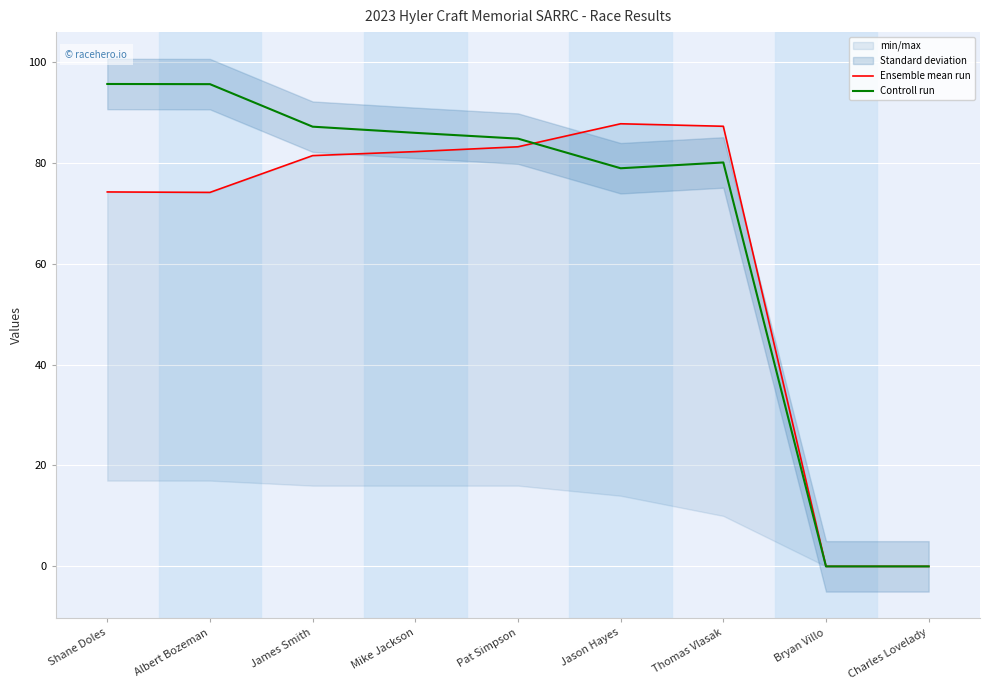

What is the average value of the Ensemble mean run series?

63.3